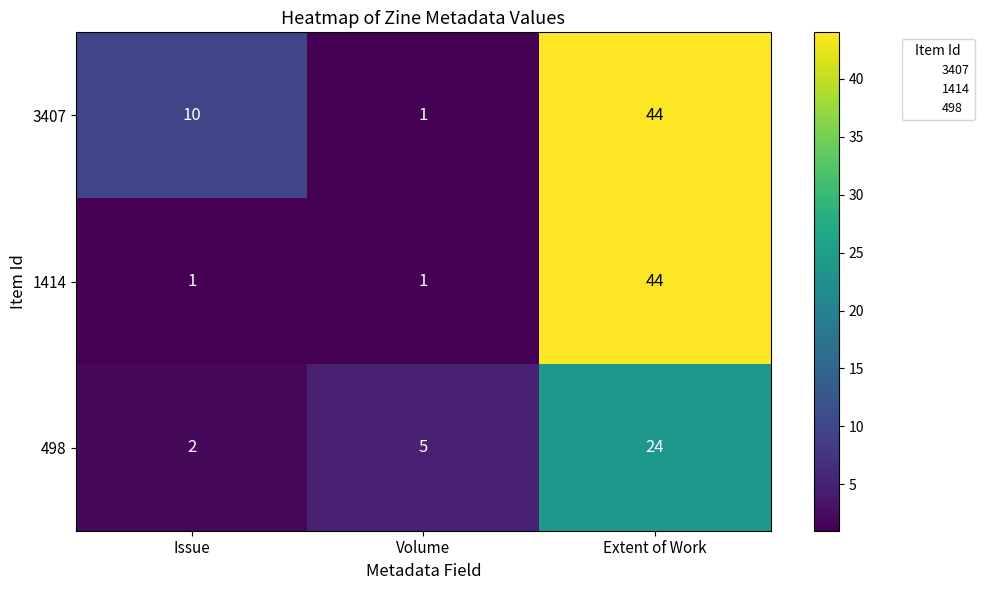

At which label is 498 closest to 13?

Volume